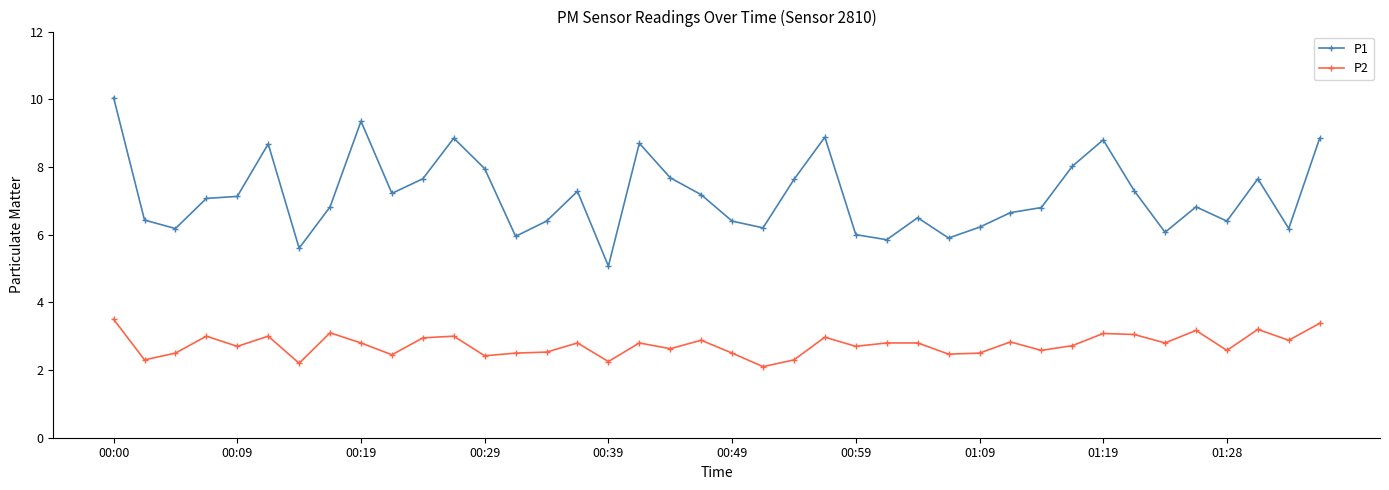

Which series has the largest total across all categories?

P1